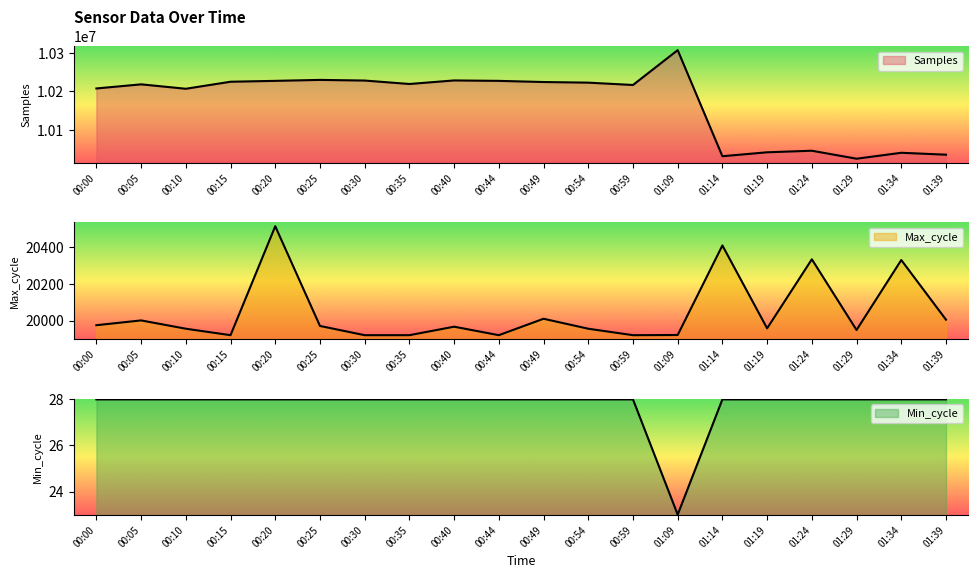

What is the minimum value shown in the chart?

23